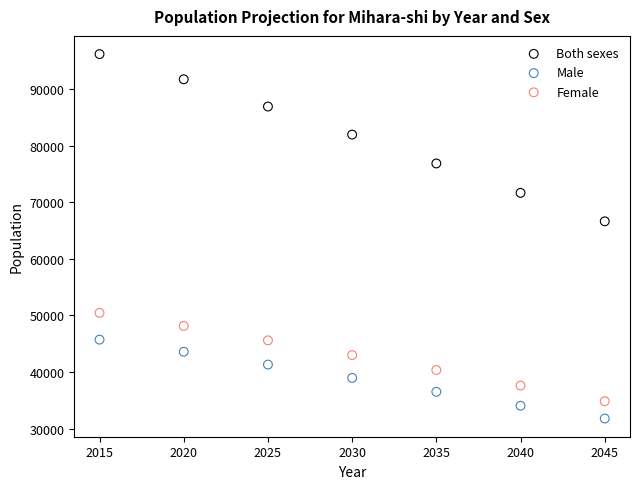

Across all series, what Y value is closest to 63992?

66640